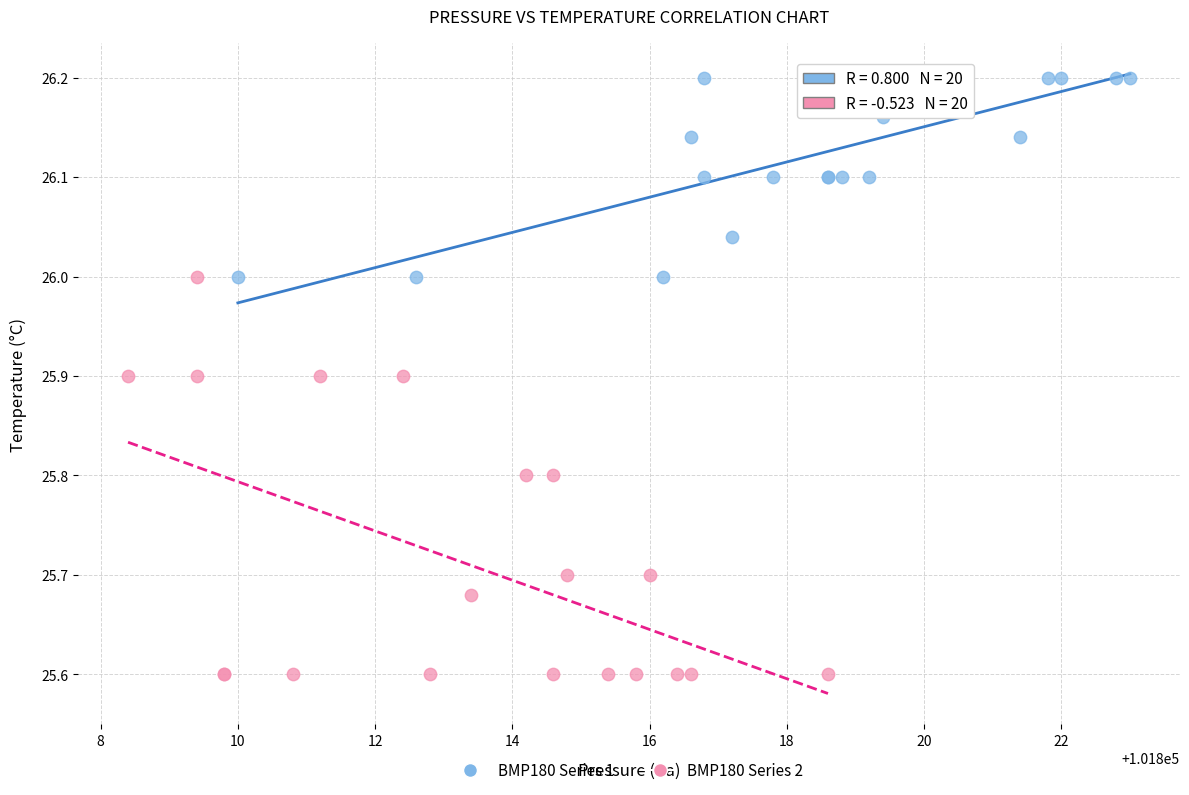

Which series reaches the minimum Y coordinate?

BMP180 Series 2